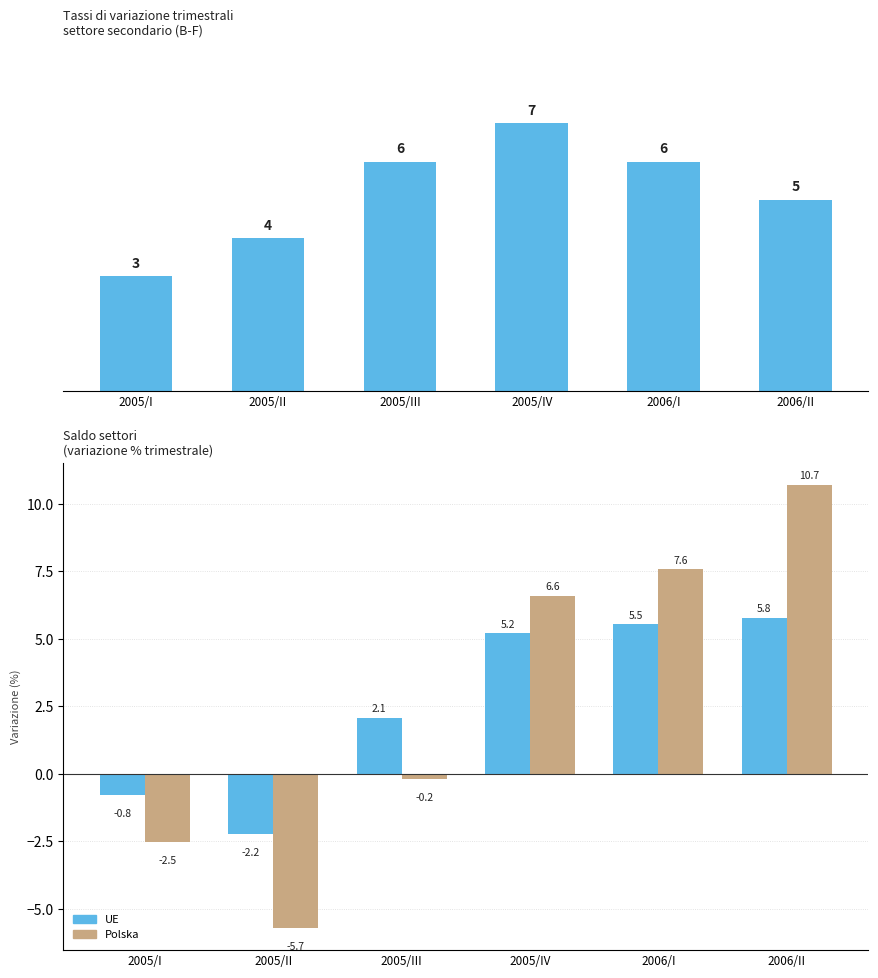

Reading left to right, transcribe all the data shown in this chart.

Produzione settore secondario: 2005/I=3.0	2005/II=4.0	2005/III=6.0	2005/IV=7.0	2006/I=6.0	2006/II=5.0
UE: 2005/I=-0.8	2005/II=-2.2	2005/III=2.1	2005/IV=5.2	2006/I=5.5	2006/II=5.8
Polska: 2005/I=-2.5	2005/II=-5.7	2005/III=-0.2	2005/IV=6.6	2006/I=7.6	2006/II=10.7